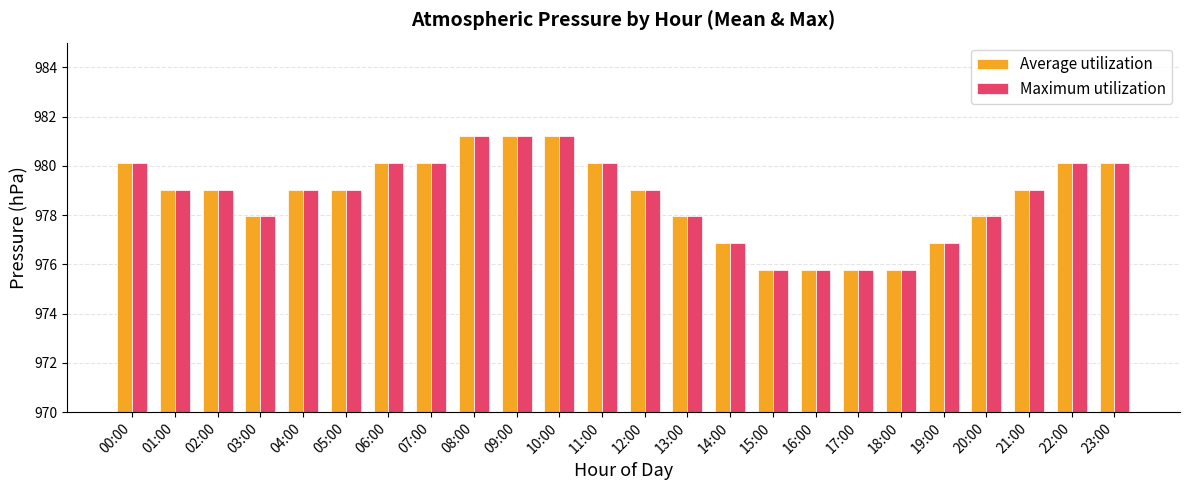

What is the lowest value of the Maximum utilization series?

975.8